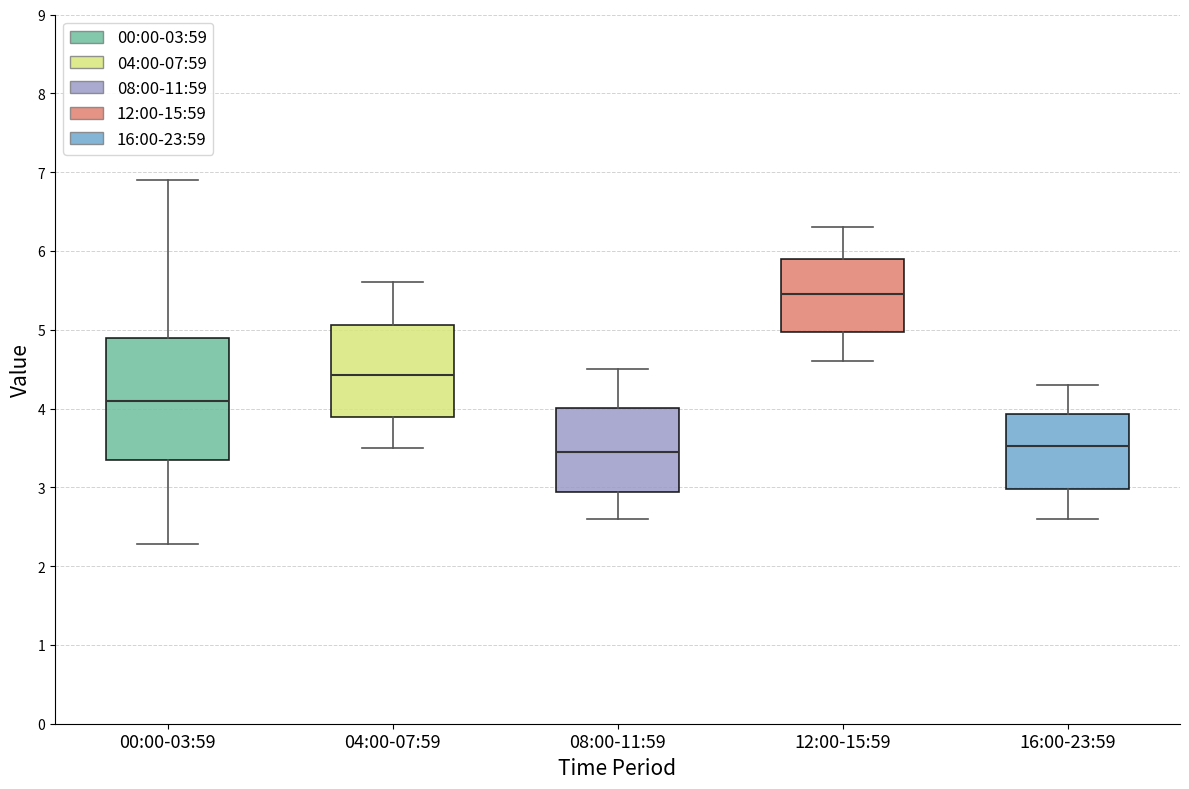

Comparing the boxes themselves (not the whiskers), which one is the tallest?

00:00-03:59